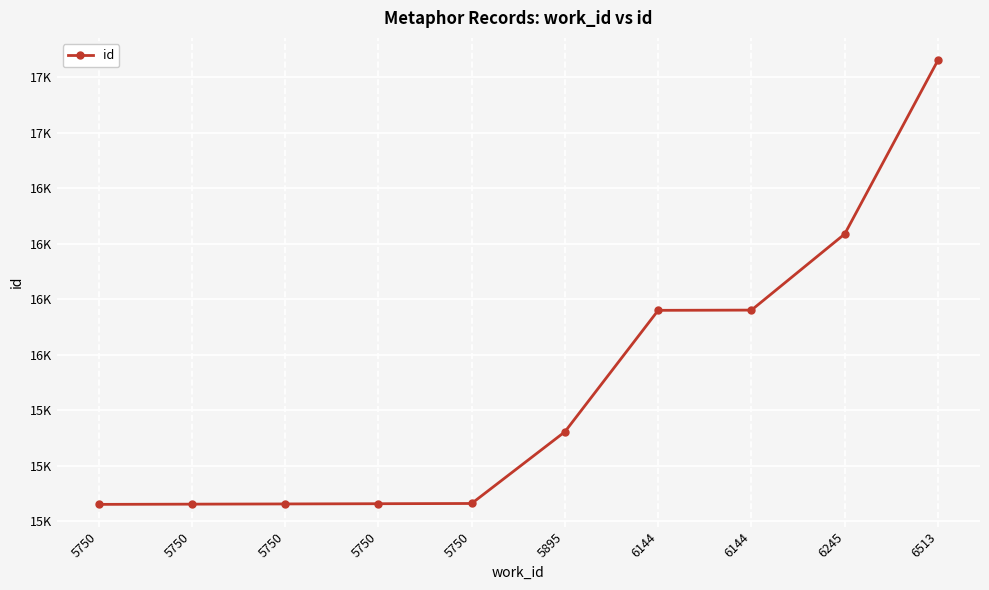

Does the chart have visible grid lines?

Yes